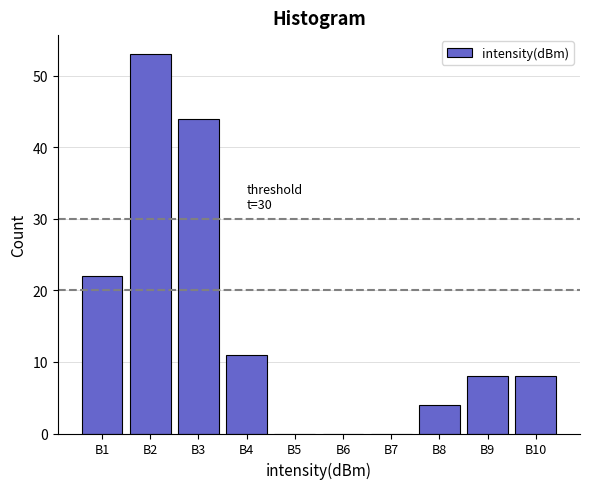

Reading right to left, list all the values displayed in this chart.

B10=8	B9=8	B8=4	B7=0	B6=0	B5=0	B4=11	B3=44	B2=53	B1=22